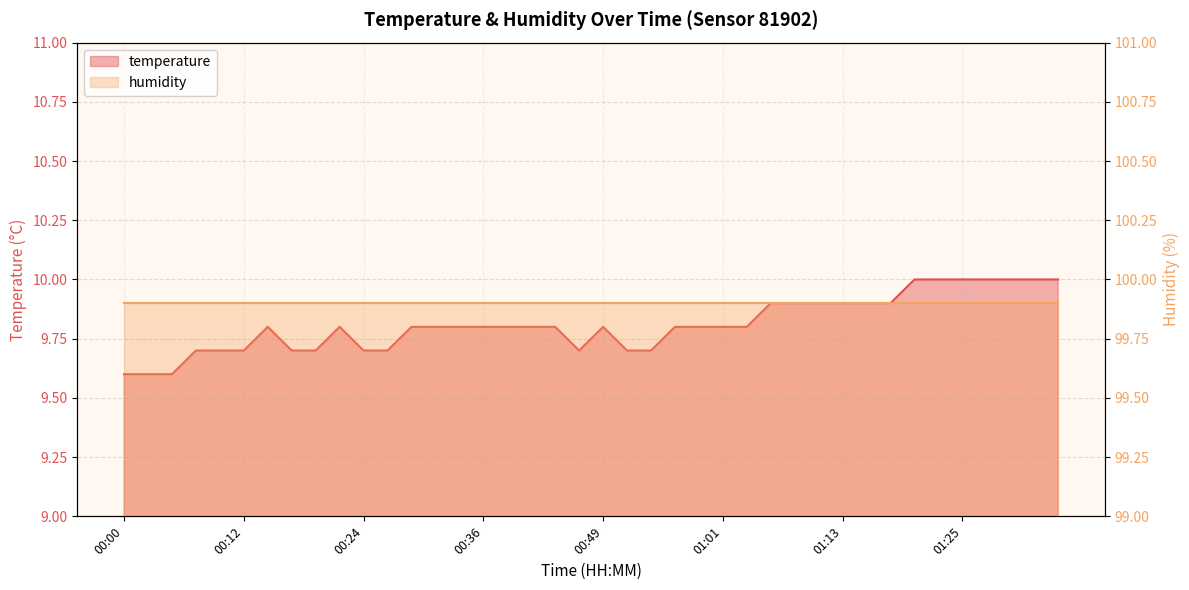

What is the difference between the maximum and minimum values?

0.4